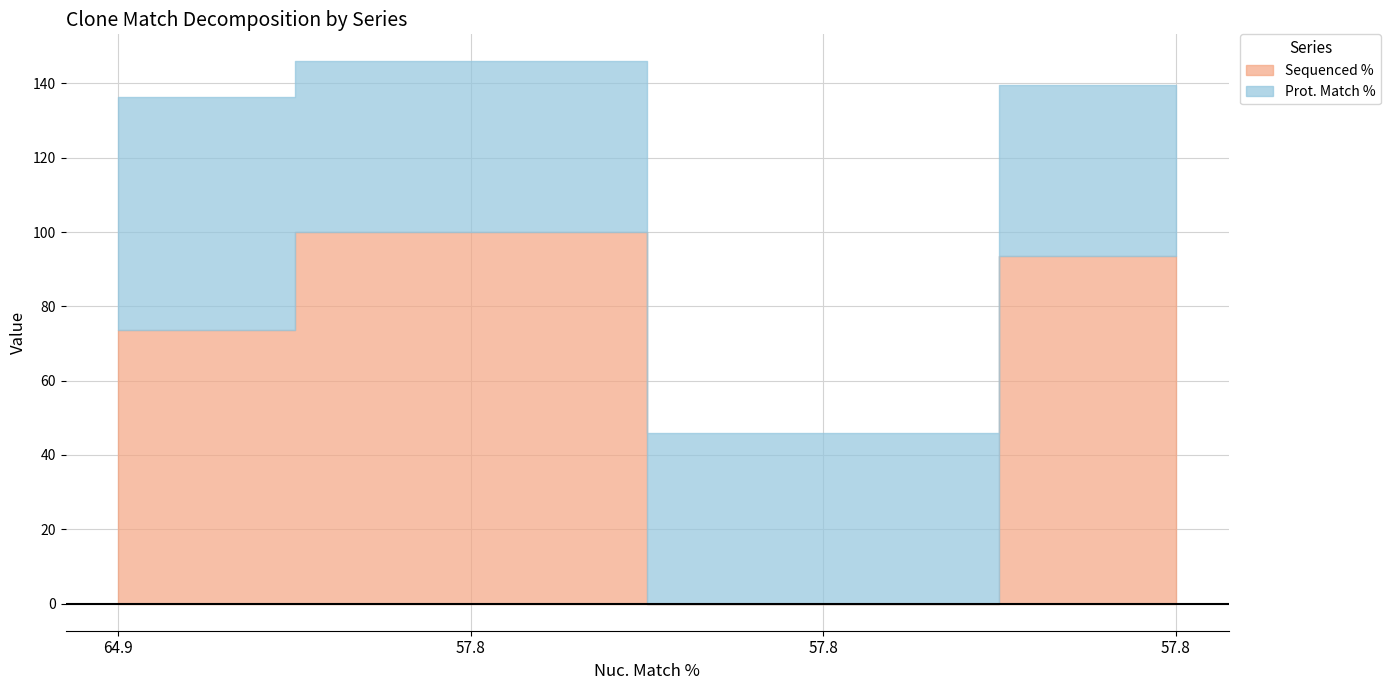

How many values in the Sequenced % series exceed 93?

2